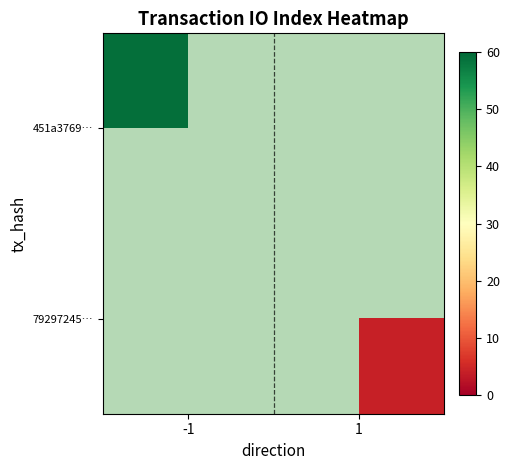

Which series has the largest range (max minus min)?

451a3769…